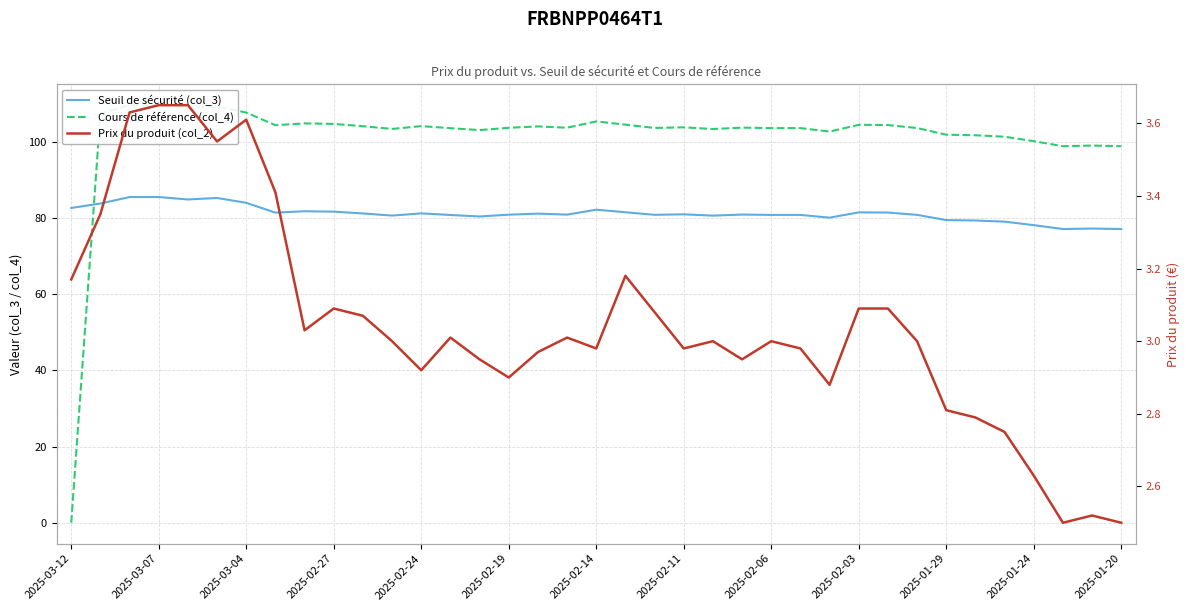

The Prix du produit (col_2) series shows 3.2 at 19. True or false?

True